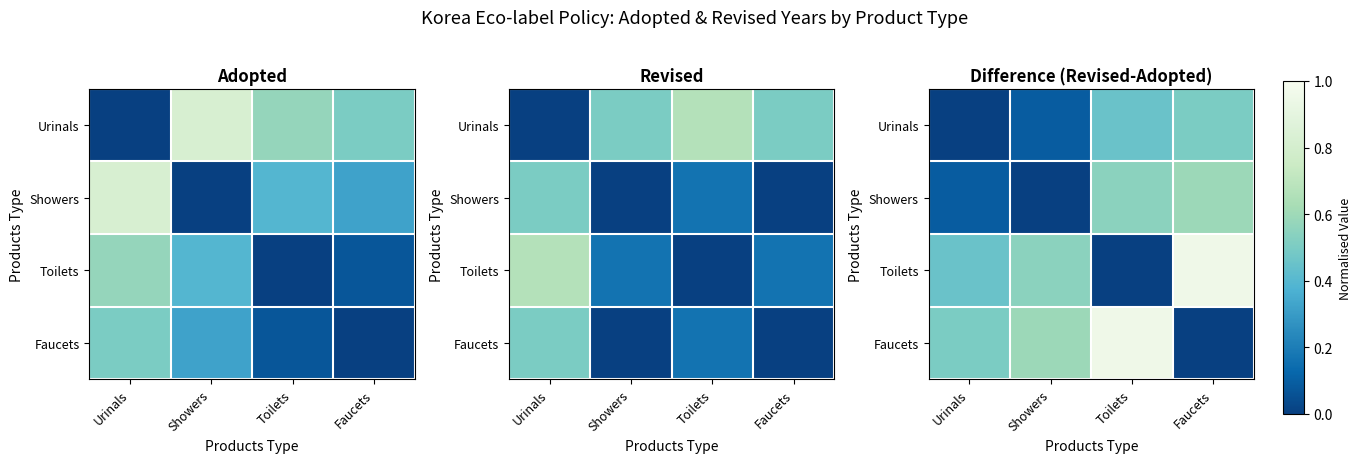

Which category has the lowest value across all series?

Urinals